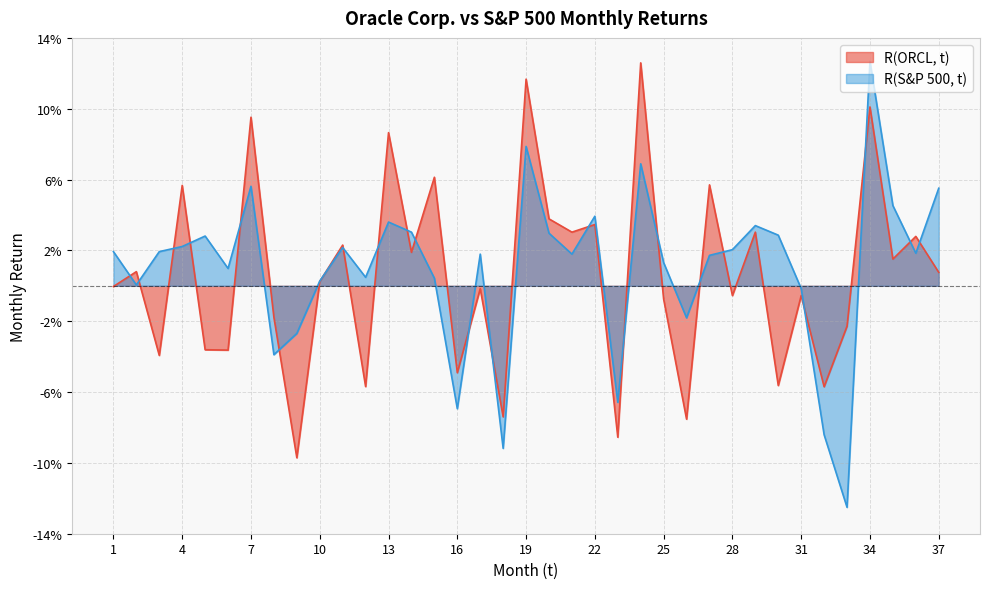

True or false: R(ORCL, t) and R(S&P 500, t) intersect in this chart.

True